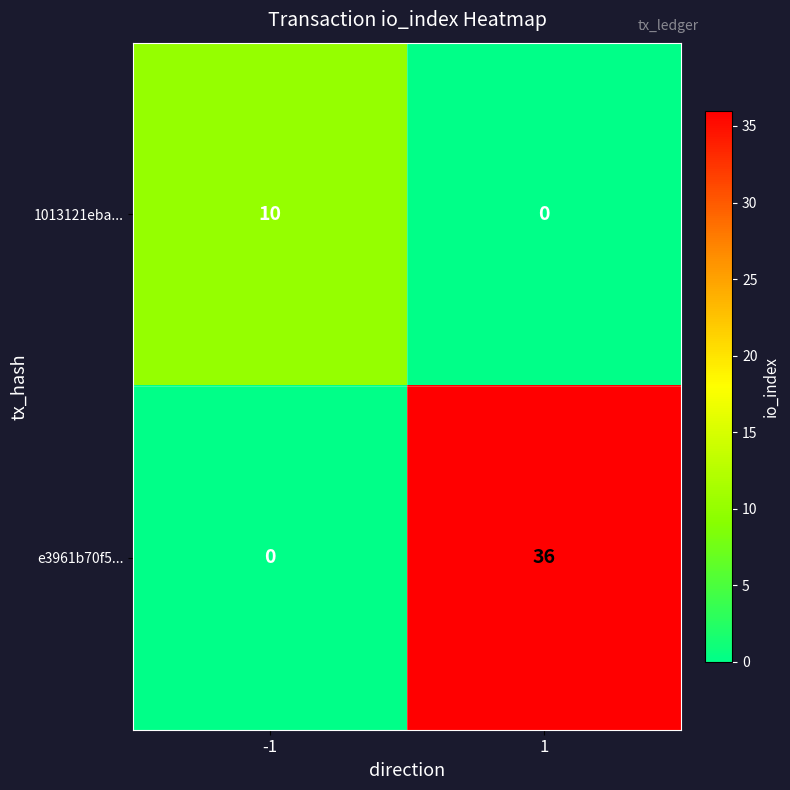

Which series changed the most between -1 and 1?

e3961b70f5...